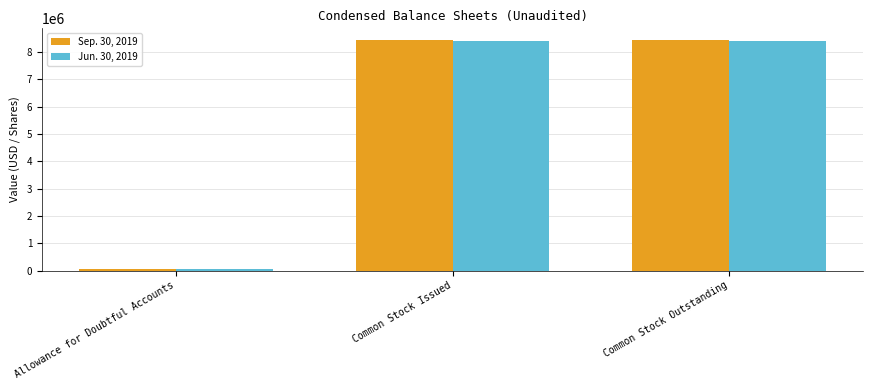

What is the label of the 2nd bar from the left?

Common Stock Issued